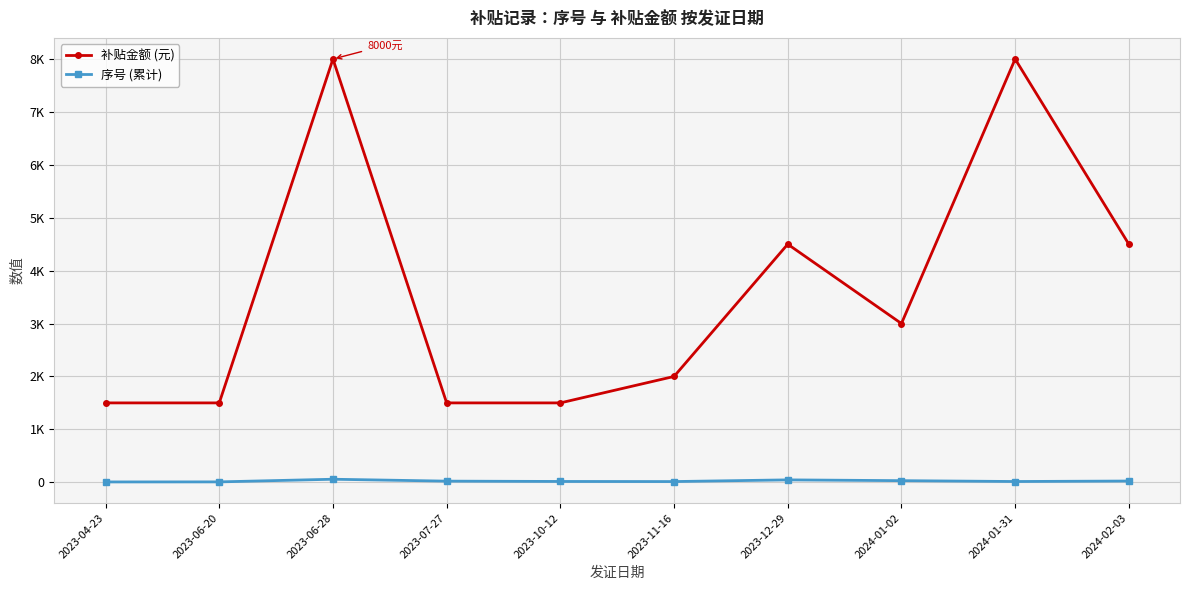

True or false: 补贴金额 (元) and 序号 (累计) intersect in this chart.

False